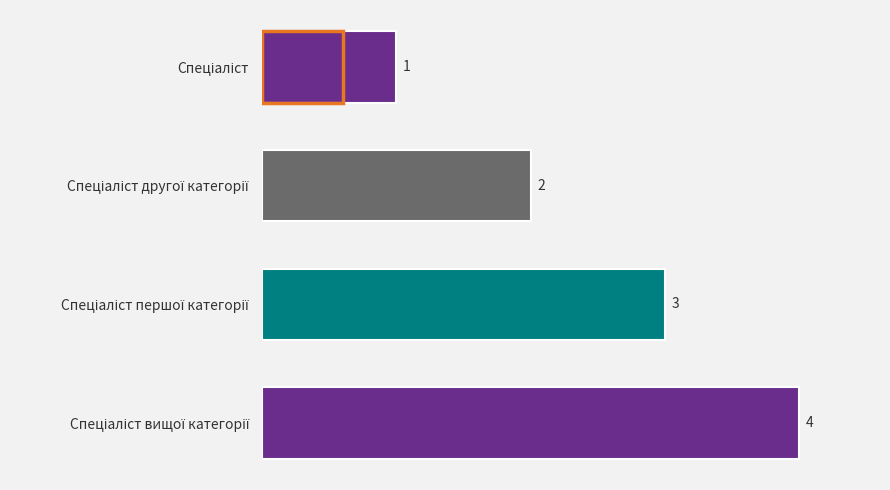

How many data points does each series have?

4